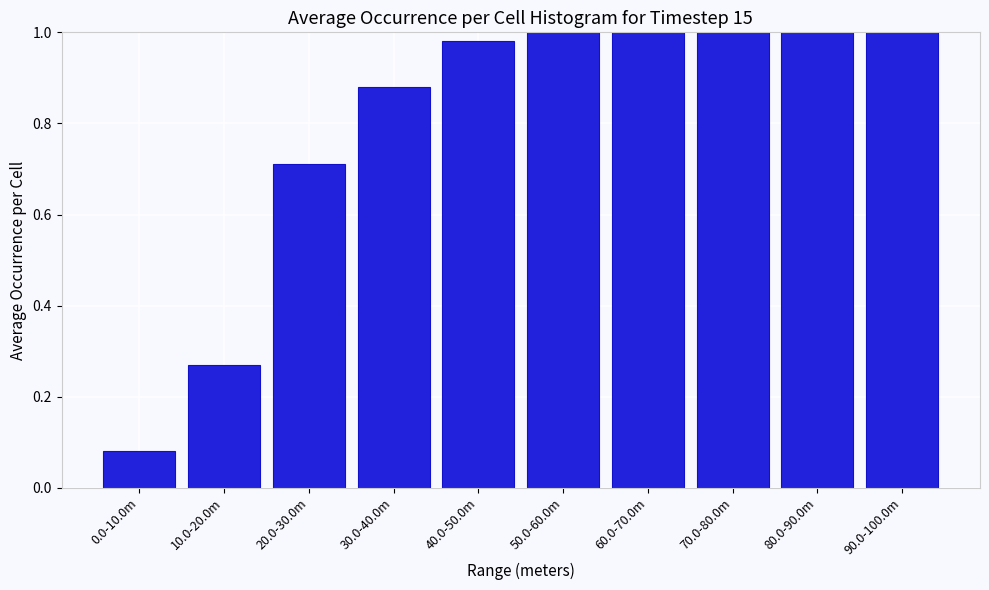

What is the label of the 3rd bar from the left?

20.0-30.0m